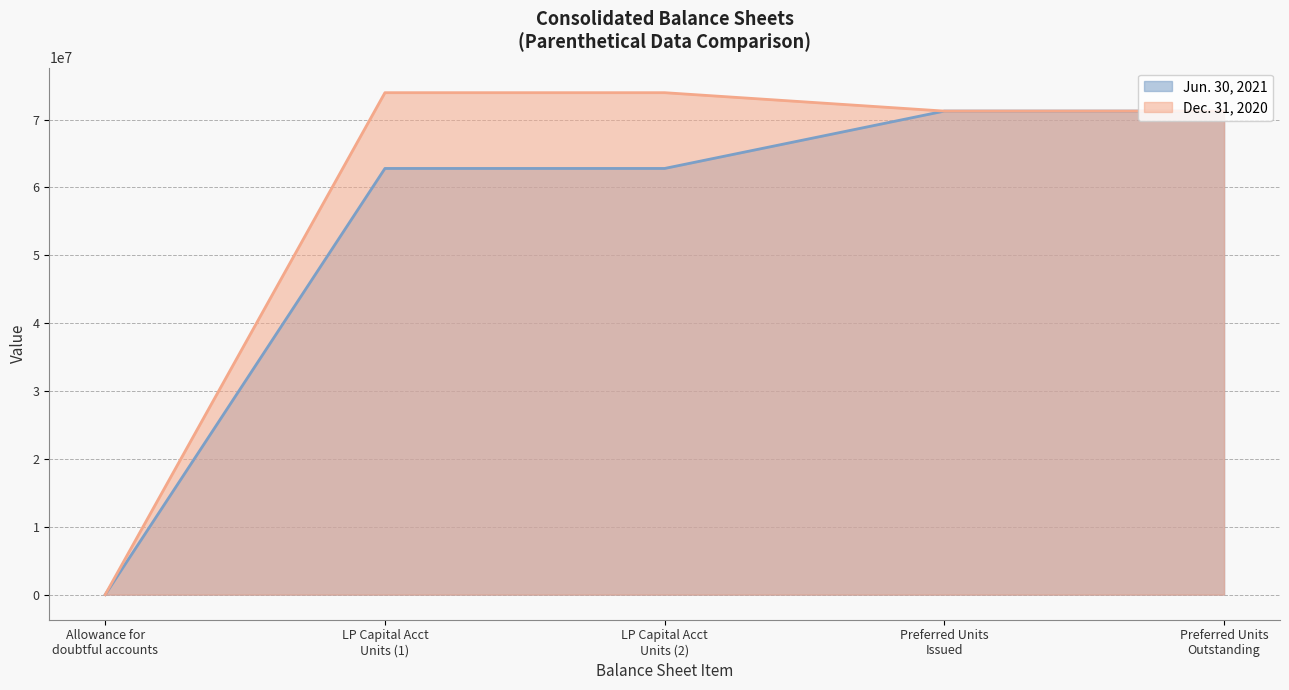

What is the difference between the second highest and second lowest values in the Dec. 31, 2020 (line) series?

2712763.0